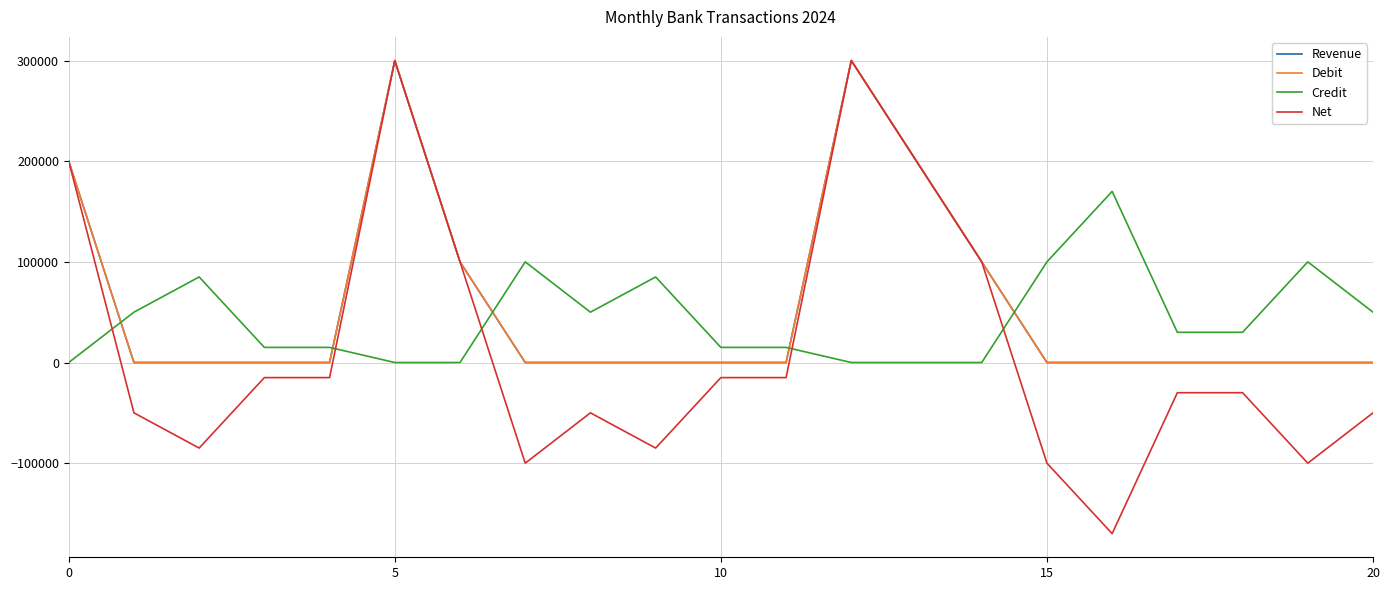

Is this an area chart (filled region under the line)?

No